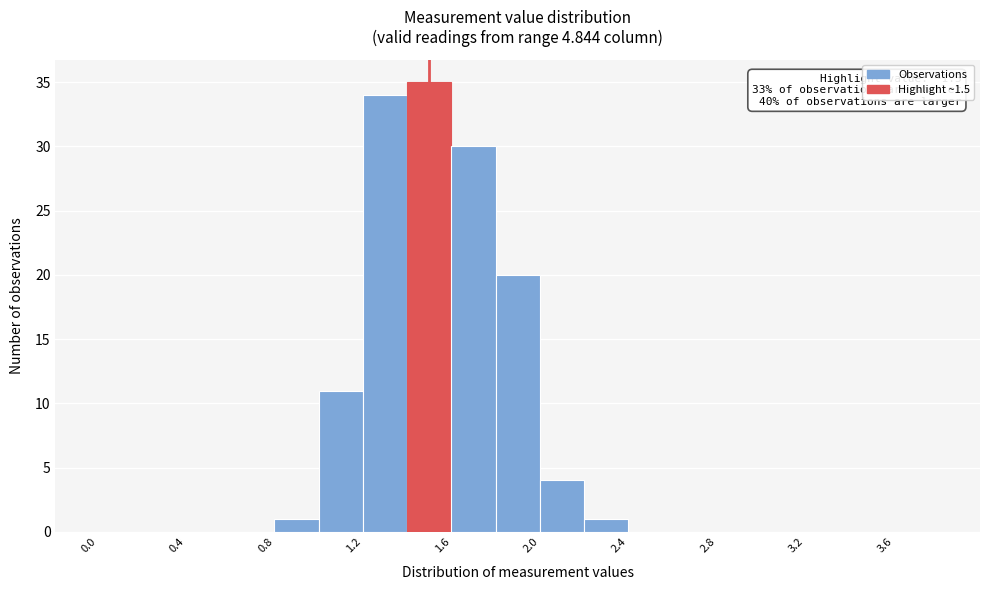

Over which range of the x-axis is the bar tallest?

1.4 to 1.6